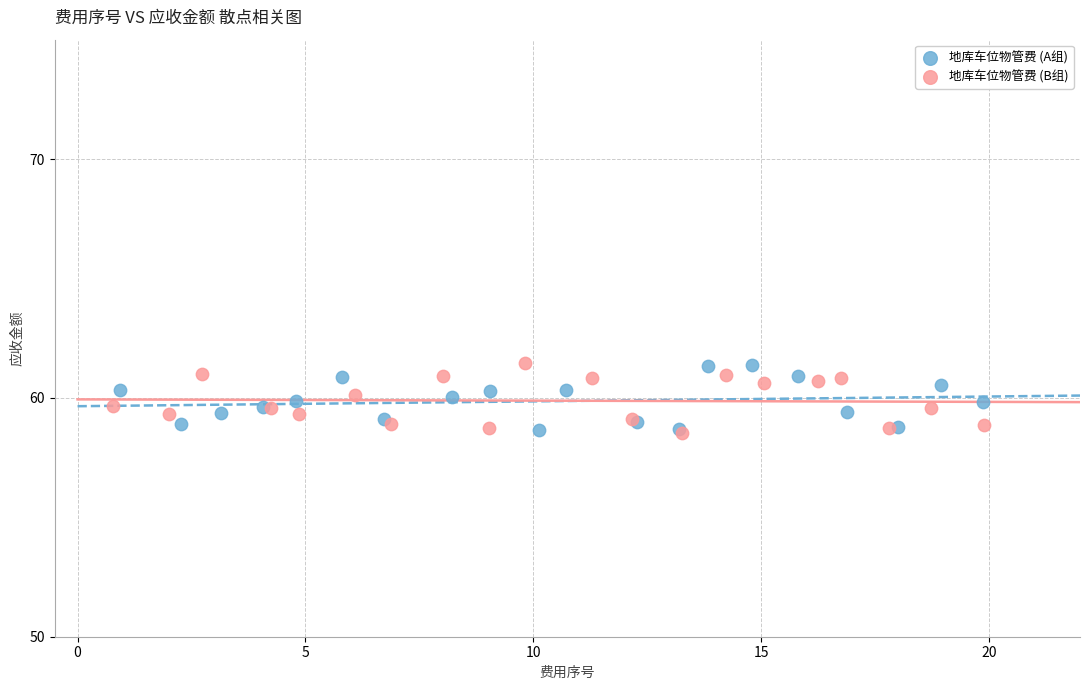

What are all the series names shown in the legend?

地库车位物管费 (A组), 地库车位物管费 (B组)